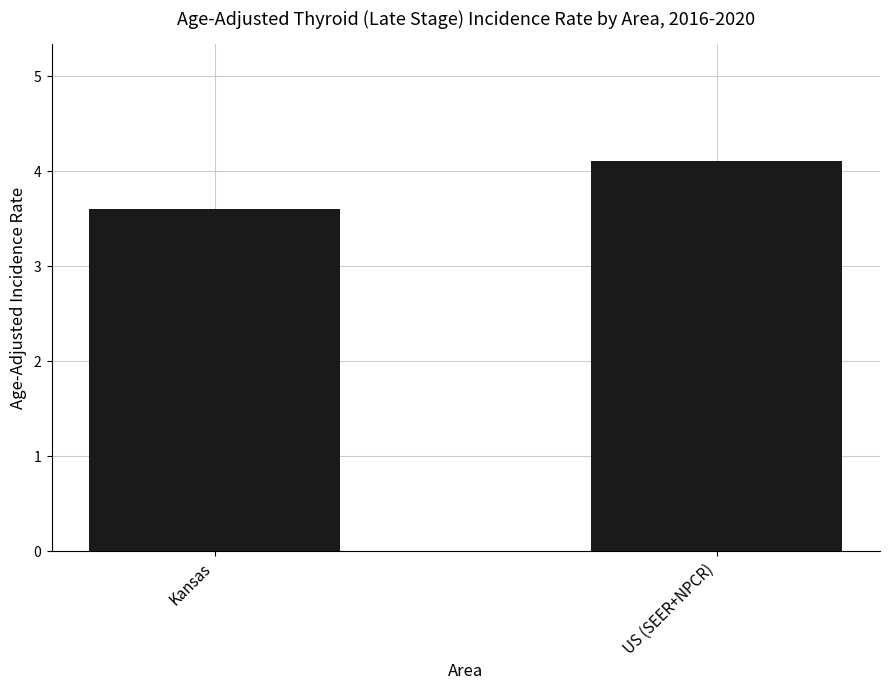

What is the smallest value displayed?

3.6